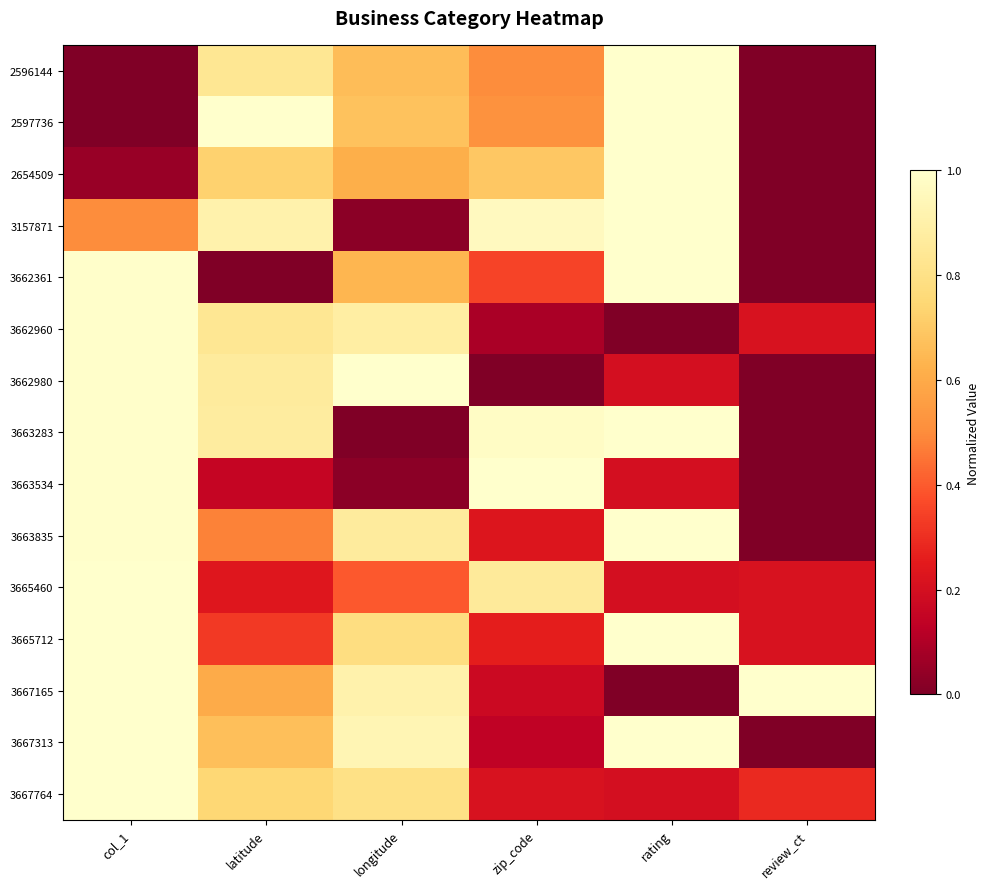

Between rating and longitude, which is larger?

rating